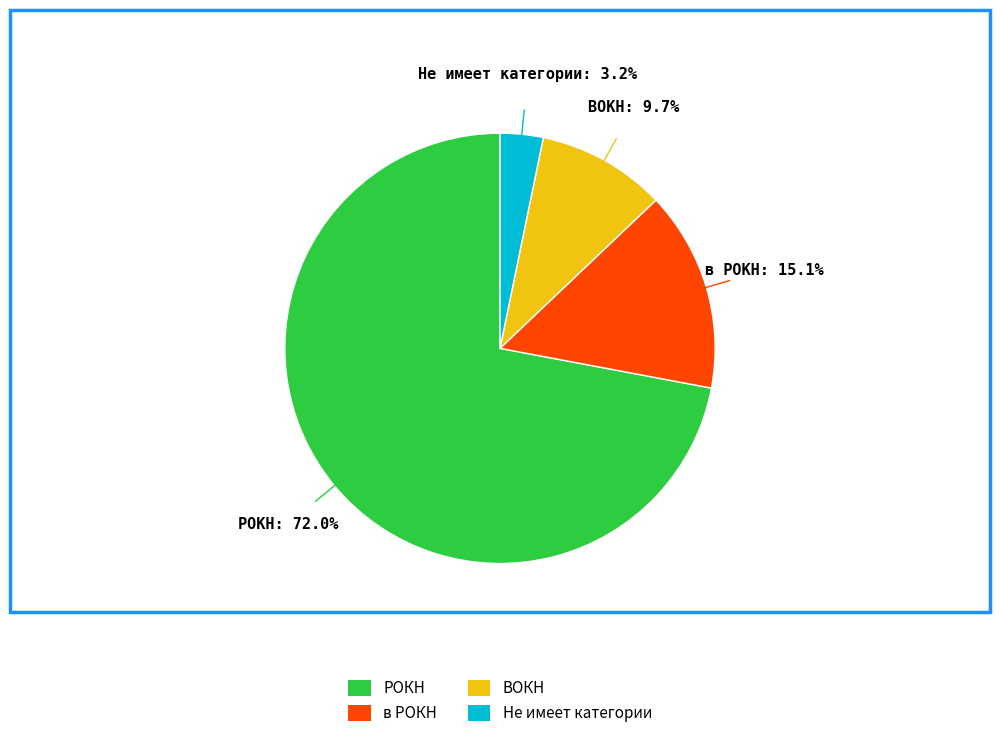

What percentage is NOT represented by ВОКН?

90.3%